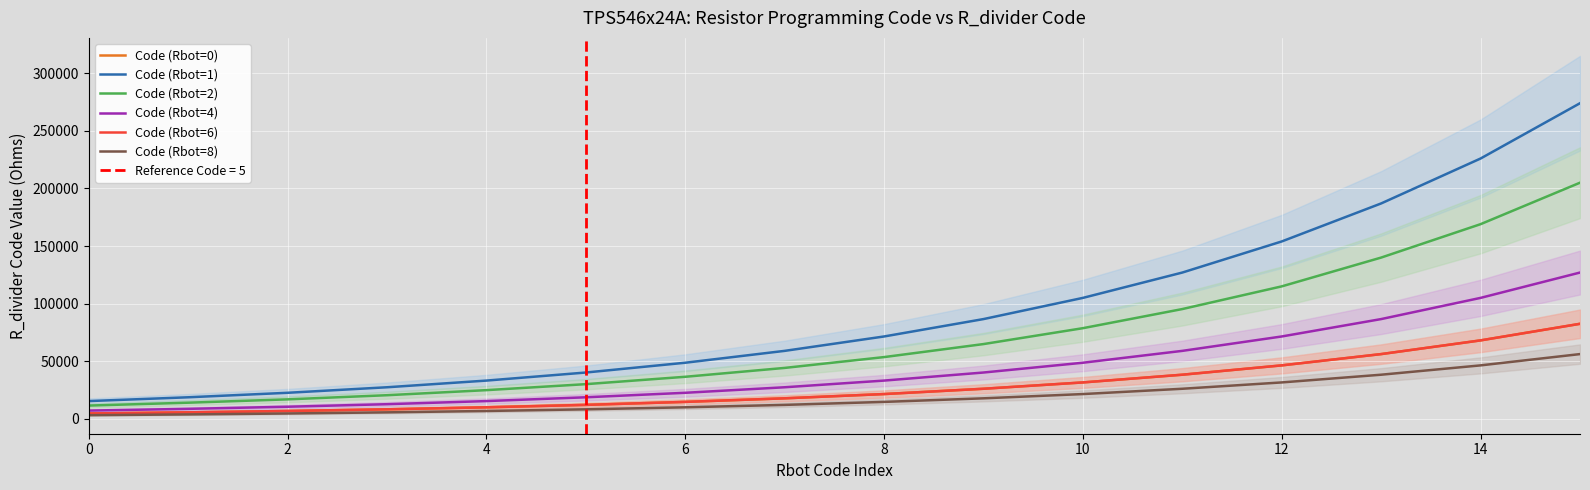

Is it true that Code (Rbot=1) equals 41728 at 9?

False